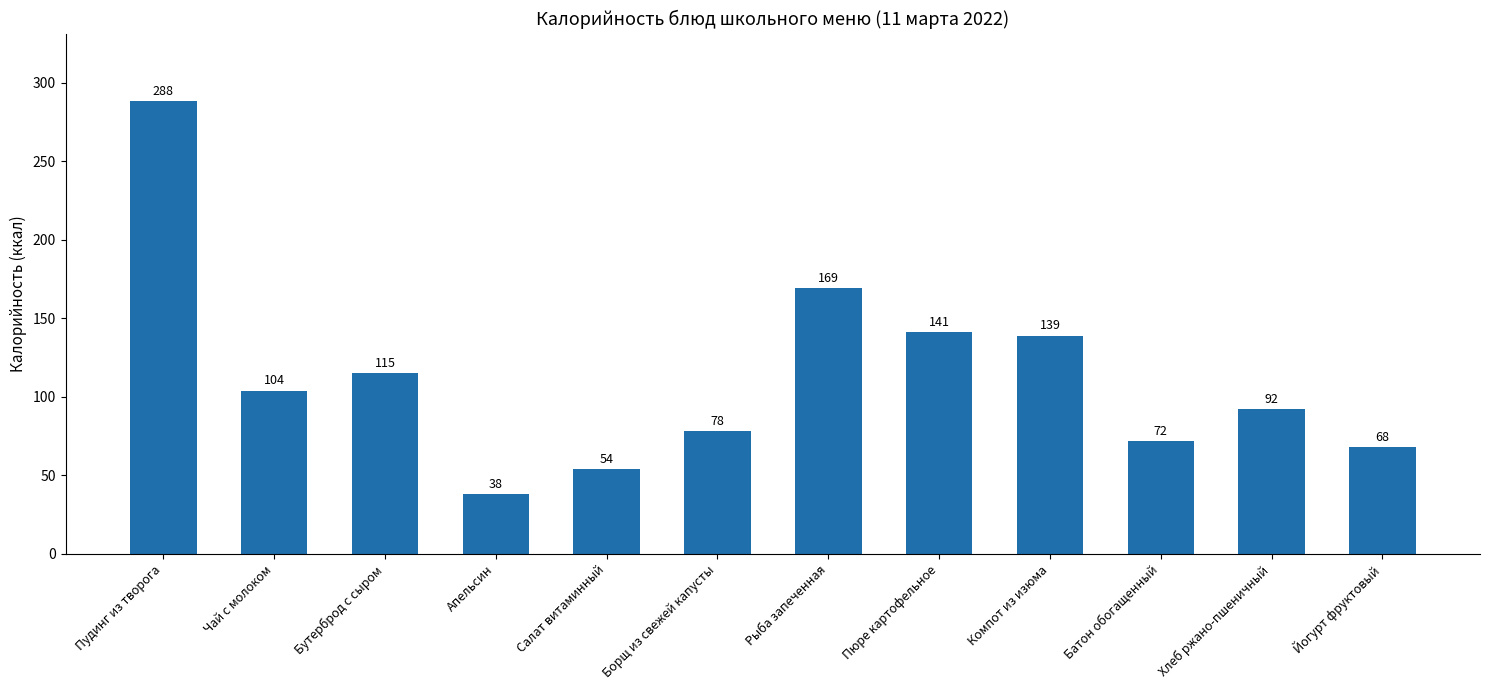

The value at Борщ из свежей капусты is 119. True or false?

False